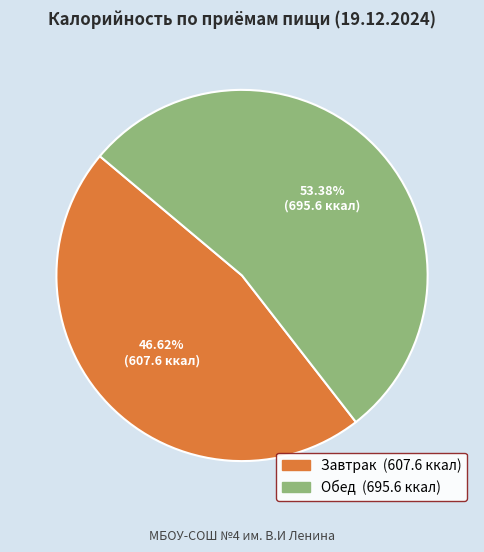

What is the ratio of the value at Завтрак to the value at Обед?

0.9